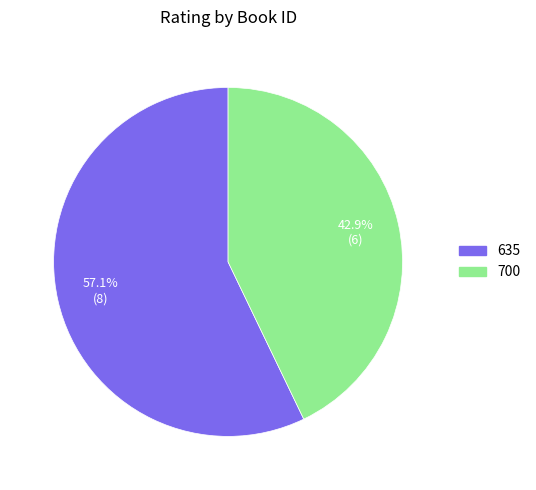

Is there any slice that represents more than half of the pie?

Yes